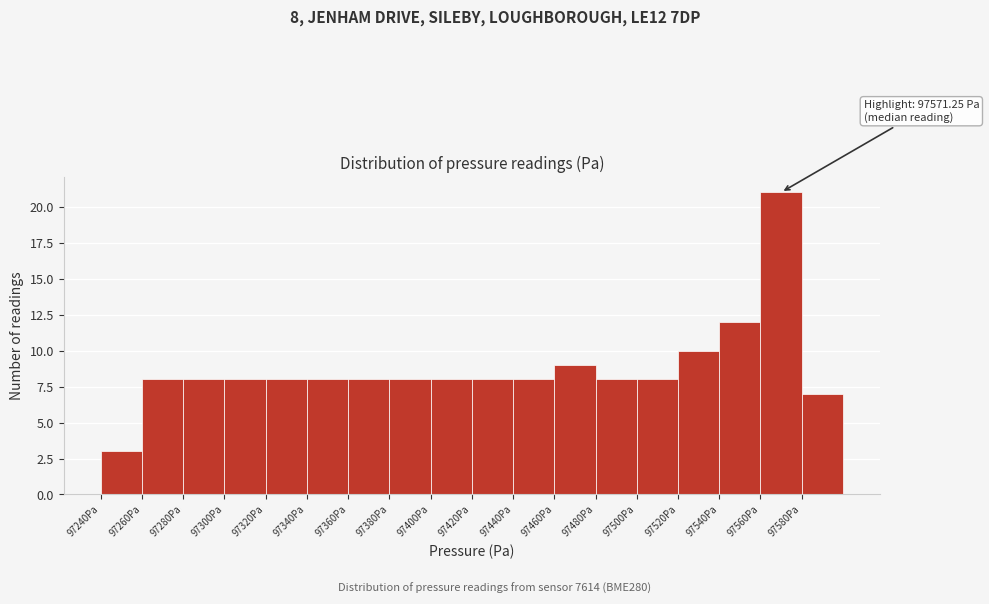

Over which range of the x-axis is the bar tallest?

97560 to 97580